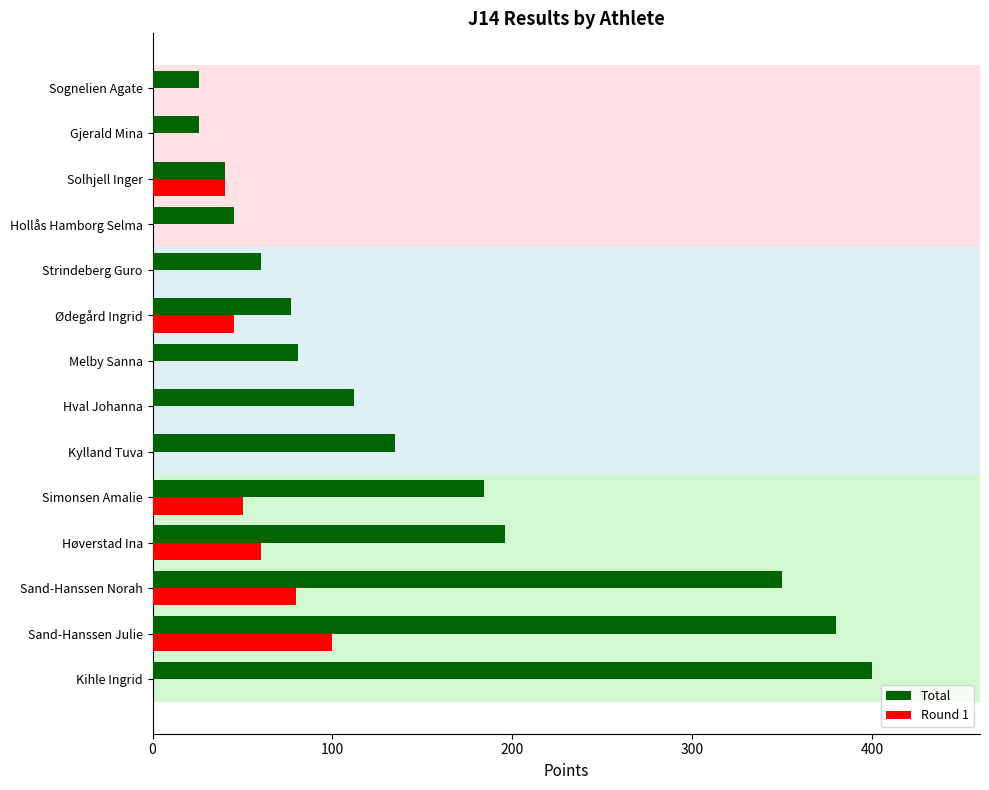

At which category is the sum across all series the highest?

Sand-Hanssen Julie